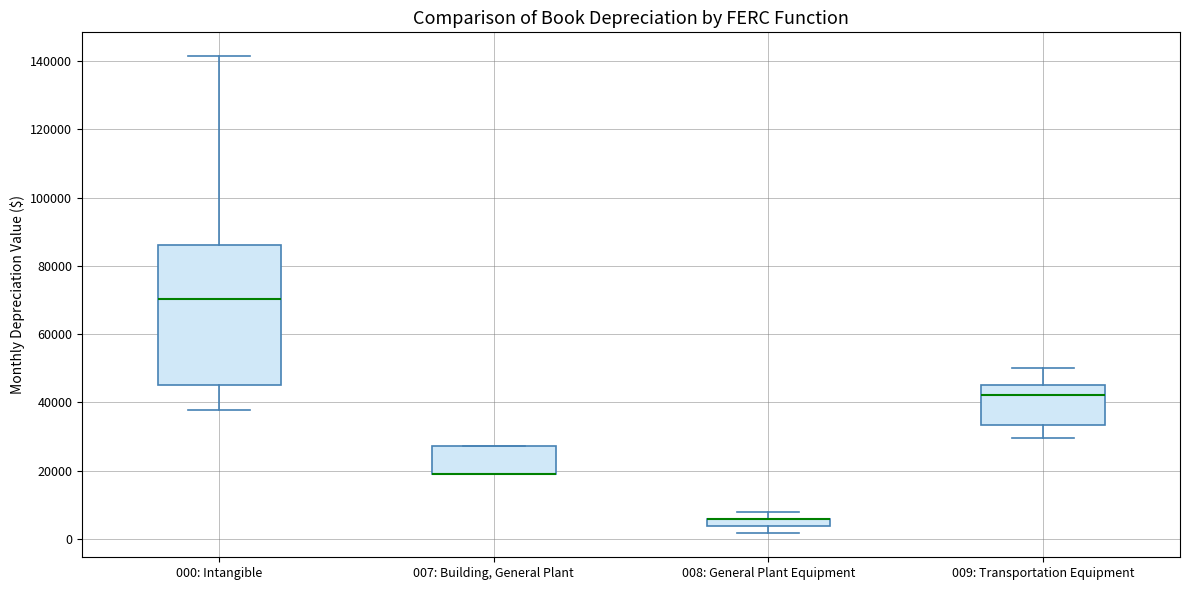

Comparing the boxes themselves (not the whiskers), which one is the tallest?

000: Intangible